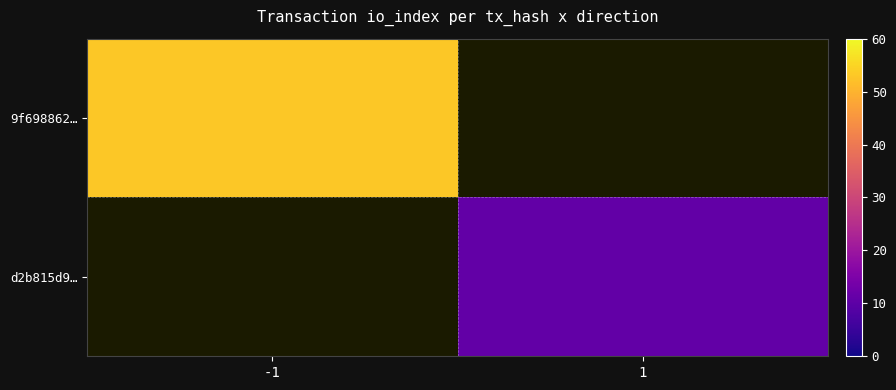

Count the number of categories in the chart.

2